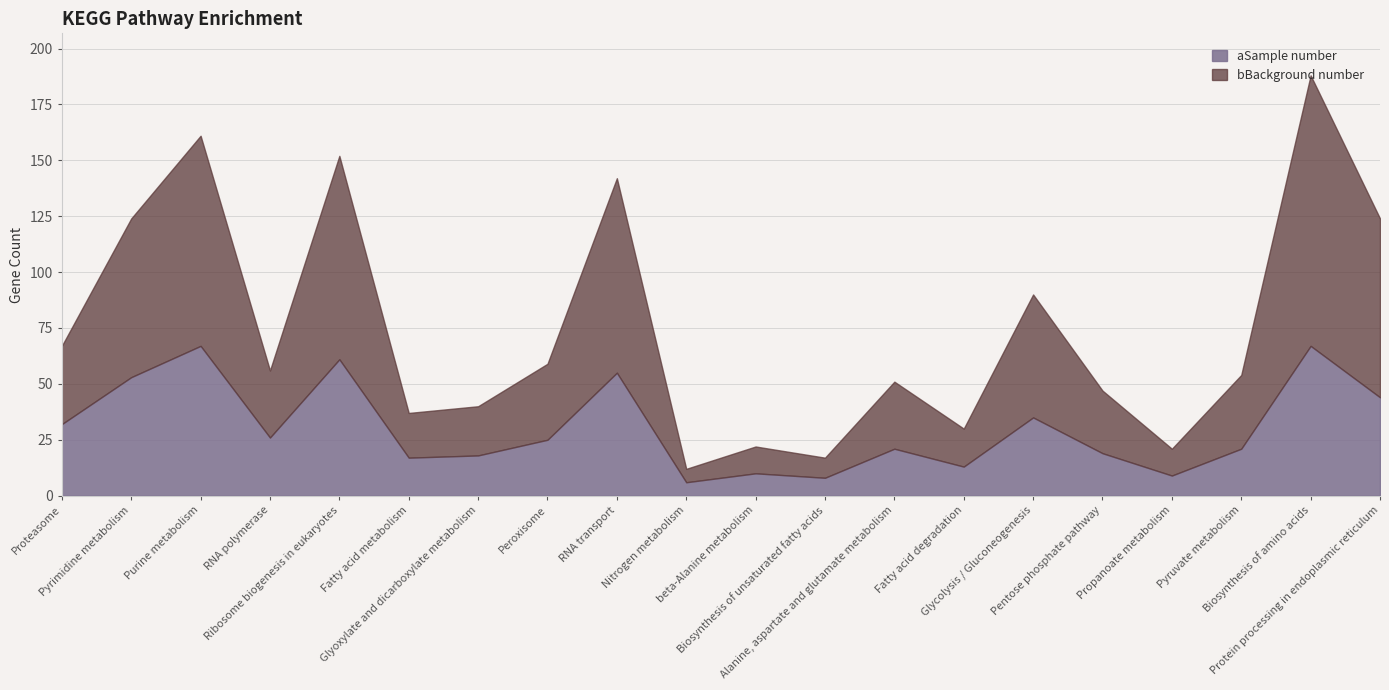

True or false: aSample number and bBackground number cross at least once.

False